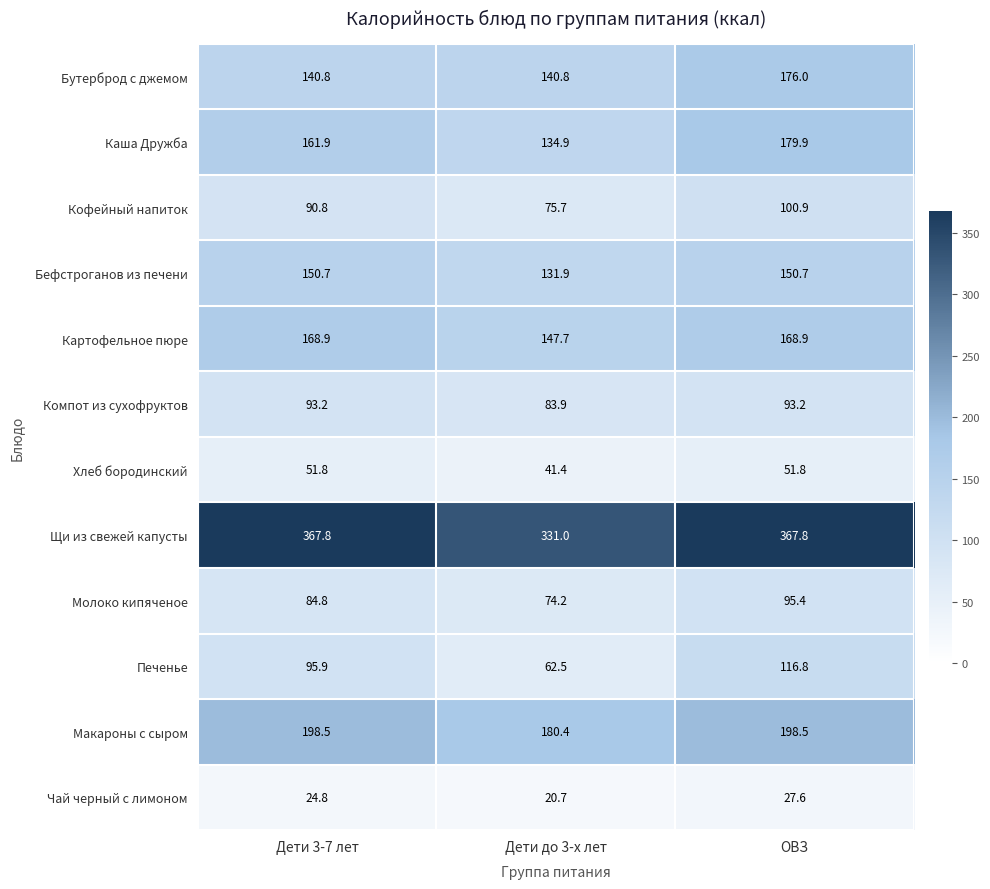

Which series has the largest range (max minus min)?

Печенье